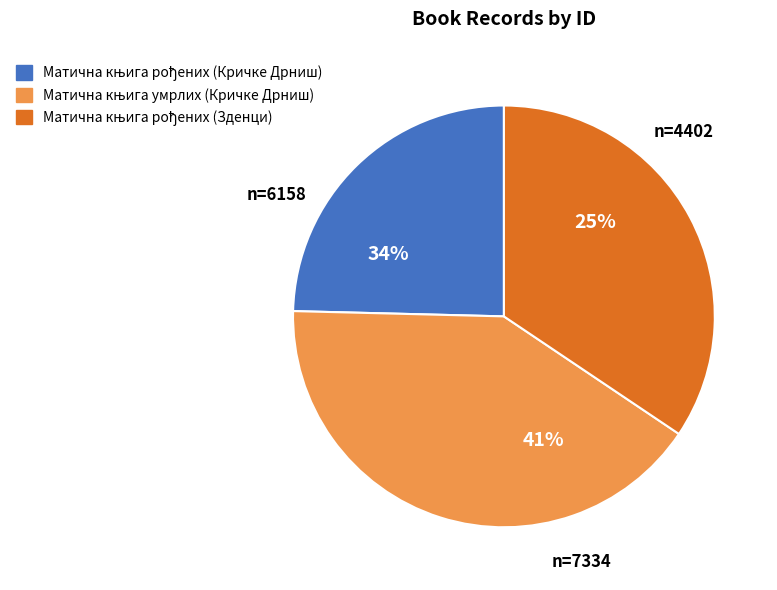

To the nearest percent, what is the combined percentage of Матична књига умрлих (Кричке Дрниш) and Матична књига рођених (Кричке Дрниш)?

66%